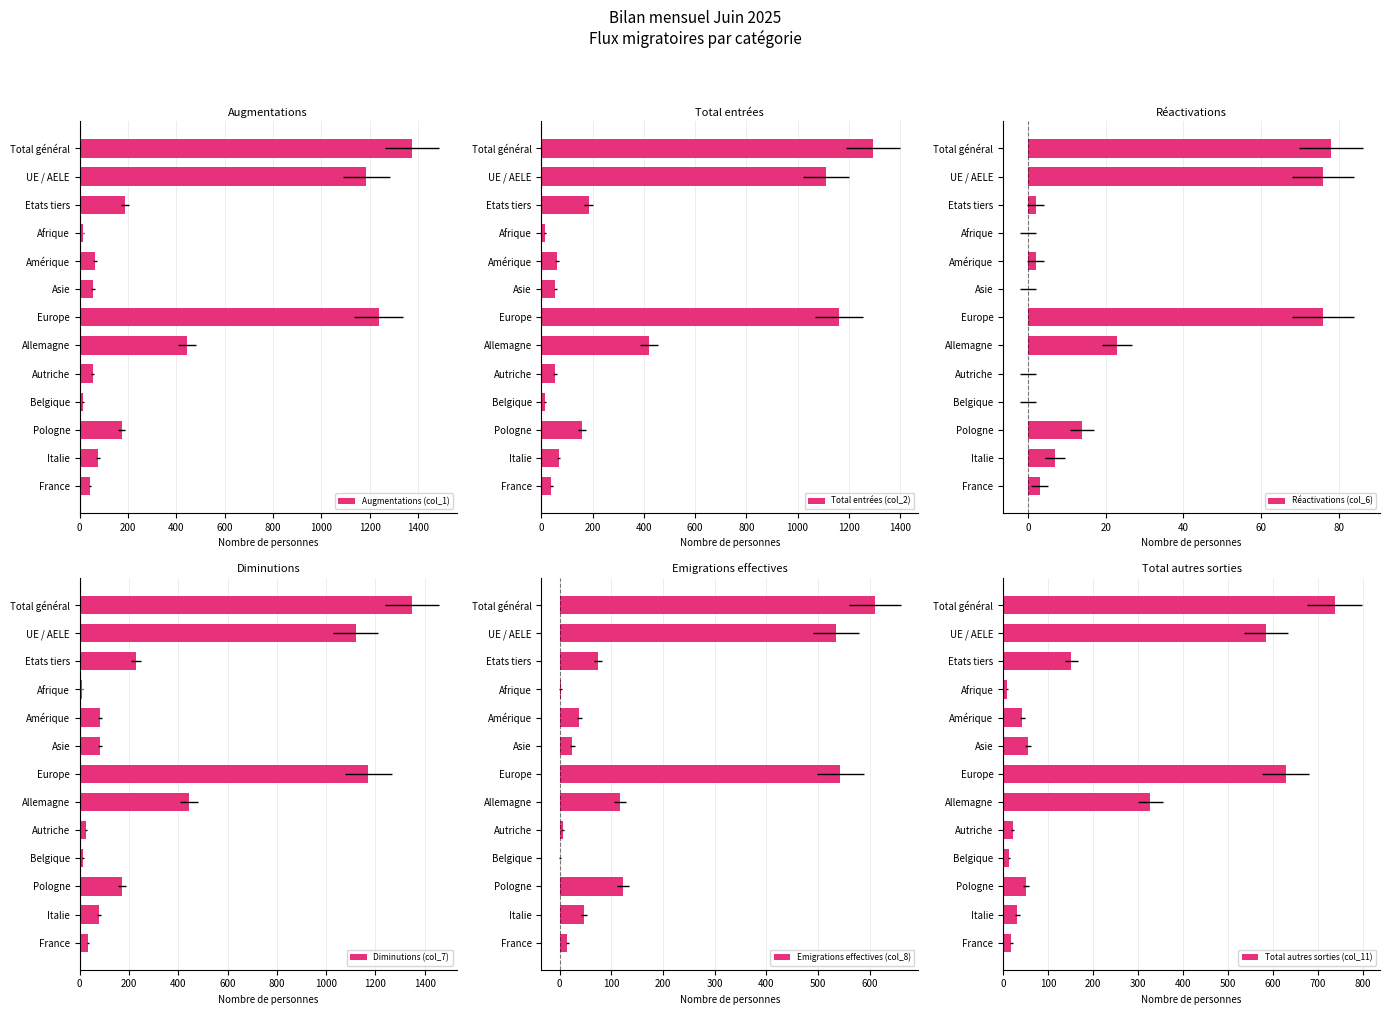

At how many categories does at least one series exceed 798?

3